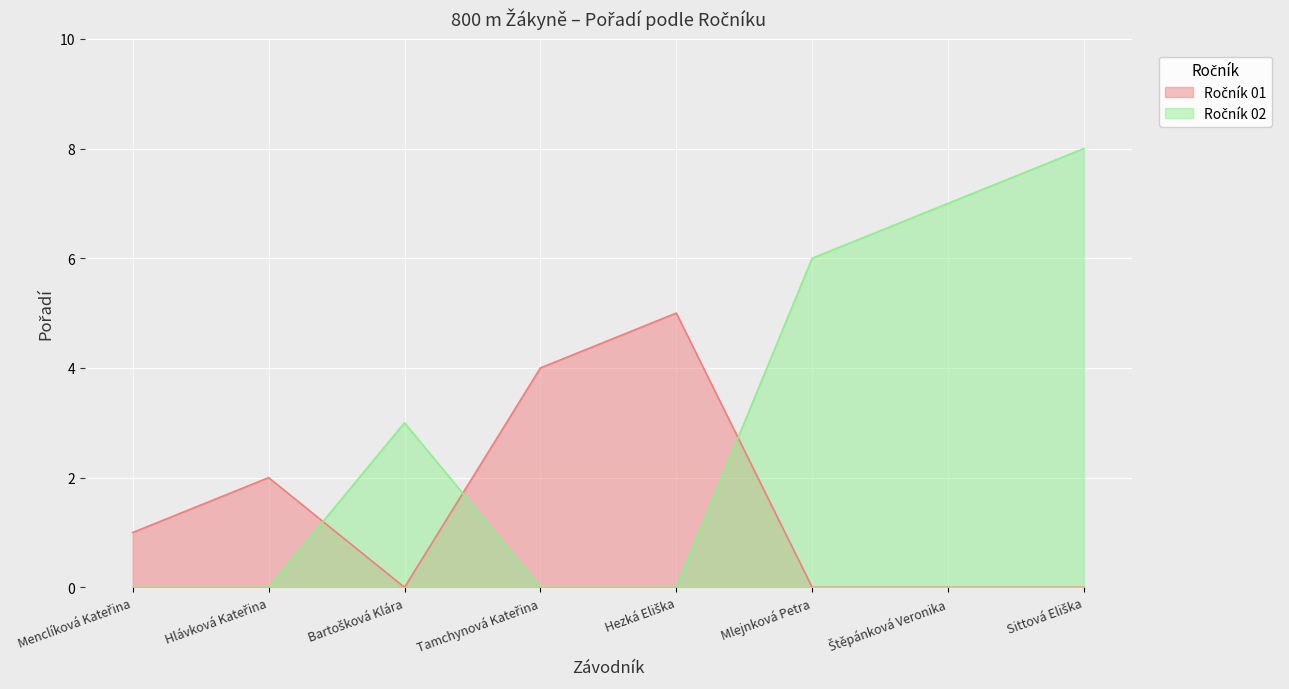

What is the greatest value displayed?

8